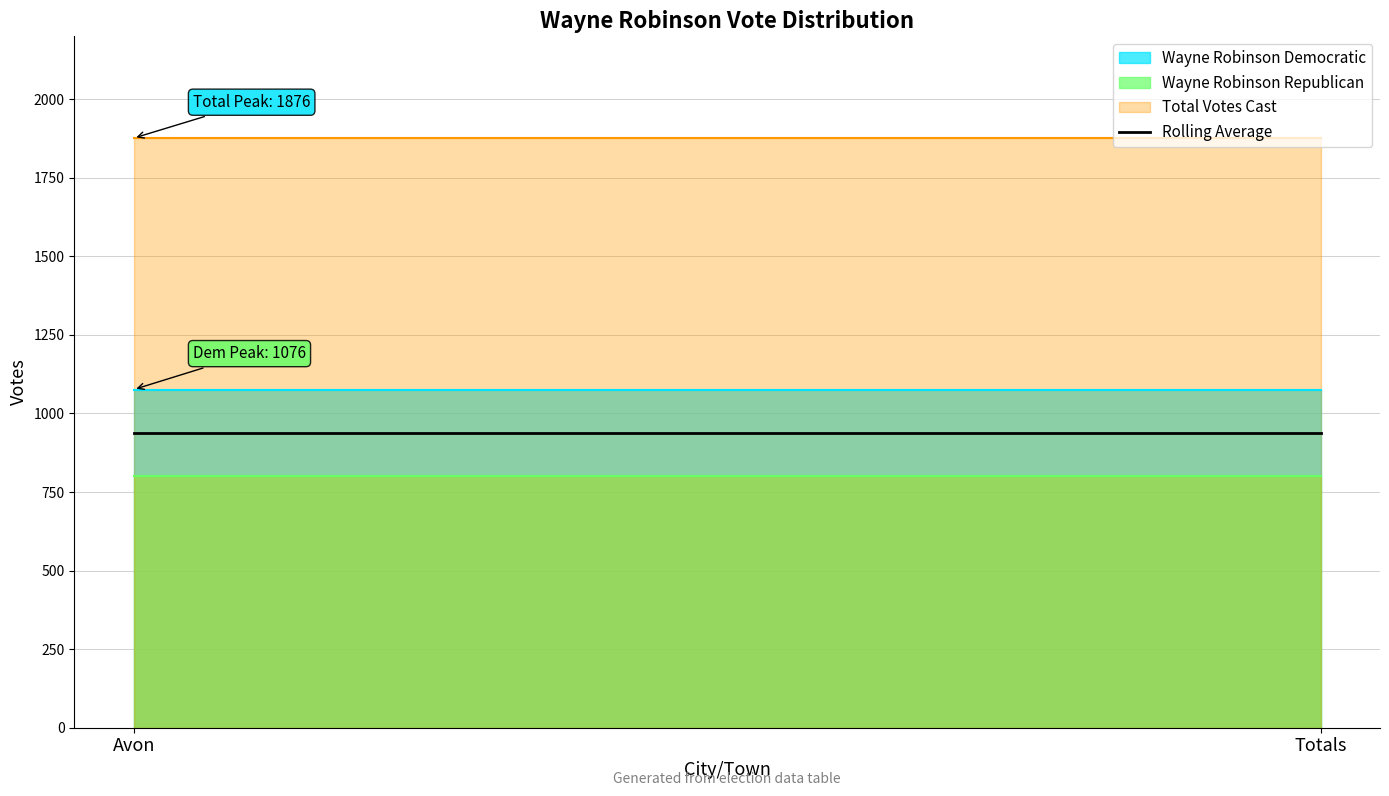

Reading left to right, extract all data points from this chart.

Wayne Robinson Democratic: Avon=1076	Totals=1076
Wayne Robinson Republican: Avon=800	Totals=800
Total Votes Cast: Avon=1876	Totals=1876